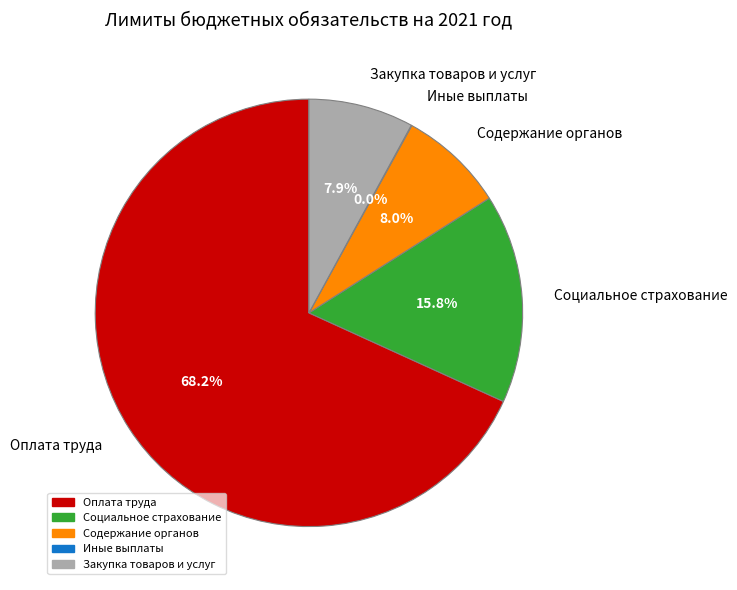

Combined, do Социальное страхование and Закупка товаров и услуг account for over 50%?

No